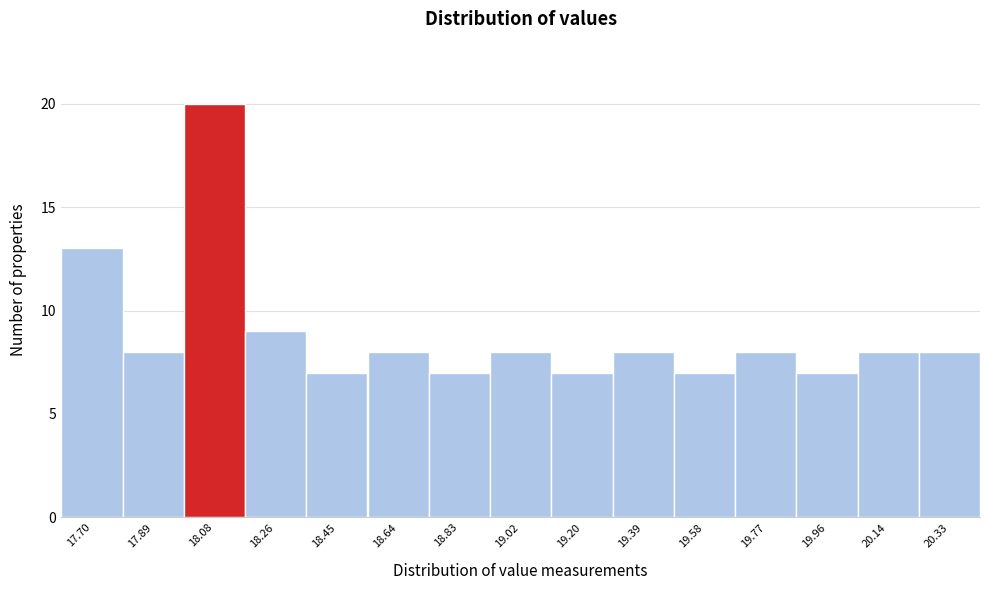

Reading right to left, extract all data points from this chart.

8	8	7	8	7	8	7	8	7	8	7	9	20	8	13